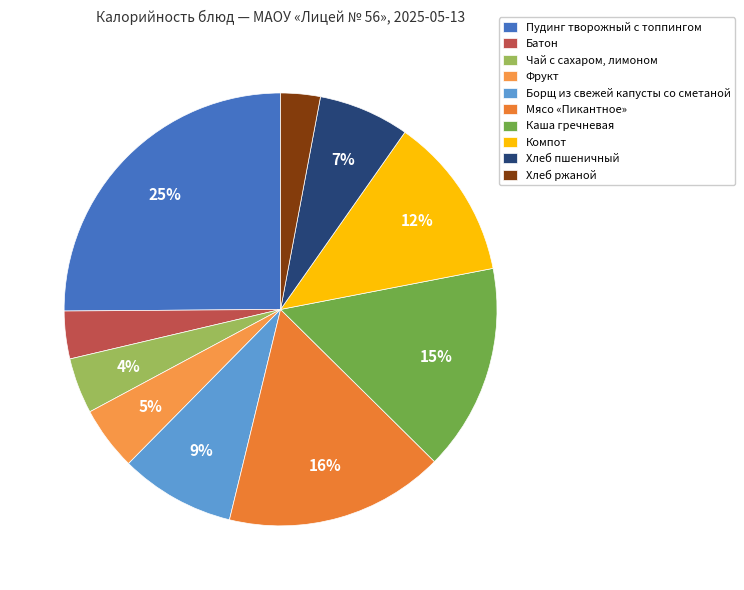

The Каша гречневая slice represents 15% of the pie. True or false?

True